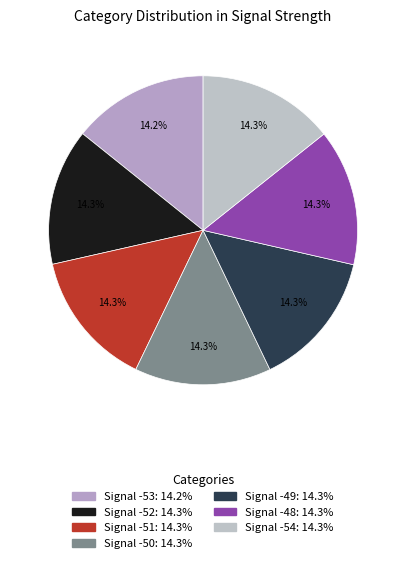

Count the number of slices in the pie.

7